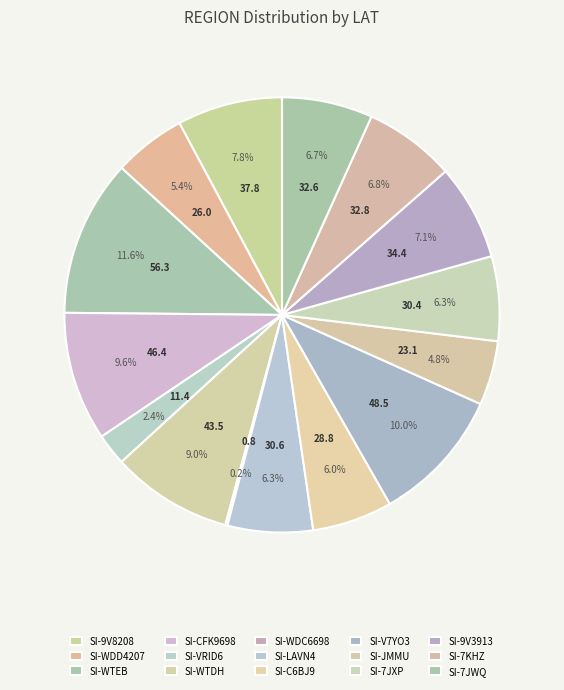

Combined, what portion of the pie is SI-CFK9698 and SI-7KHZ?

16.4%